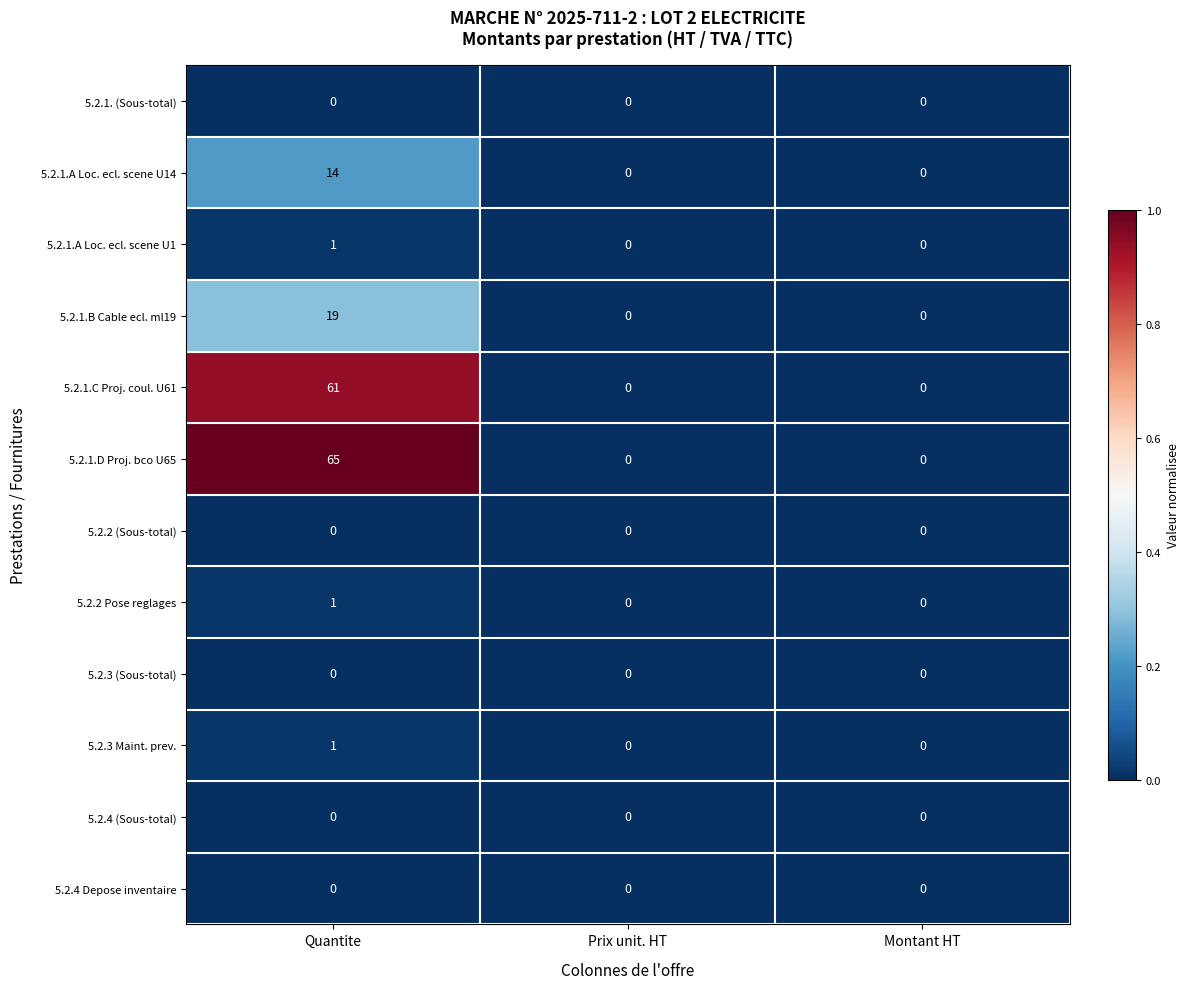

Is it true that 5.2.1.A Loc. ecl. scene U1 equals 0 at Prix unit. HT?

True